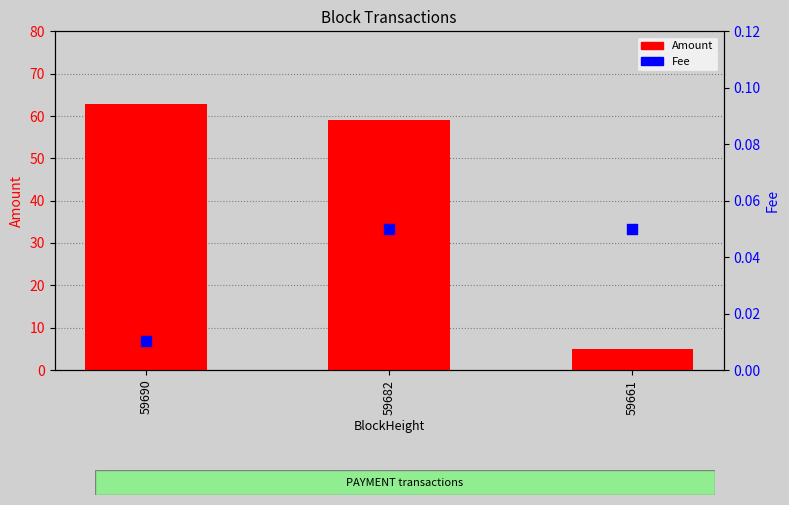

Which series contains the lowest Y value?

Fee